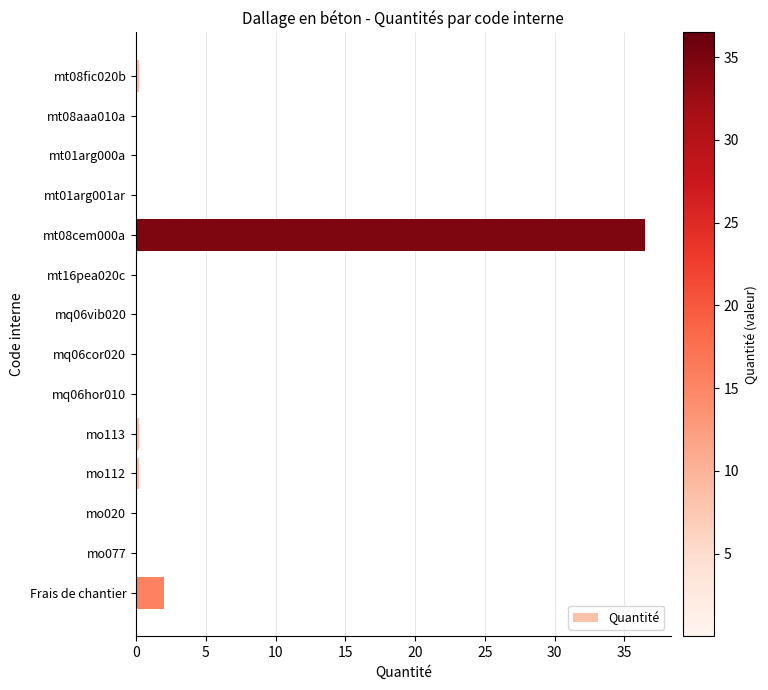

Are the bars horizontal?

Yes